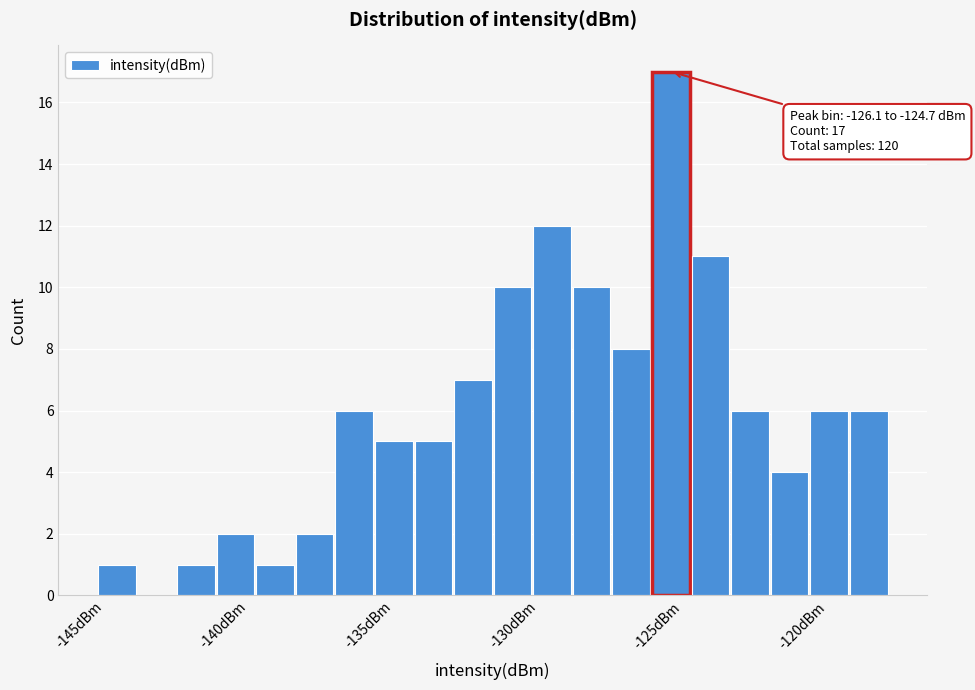

Read against the x-axis, roughly where is the centre of the tallest bar?

-125.5